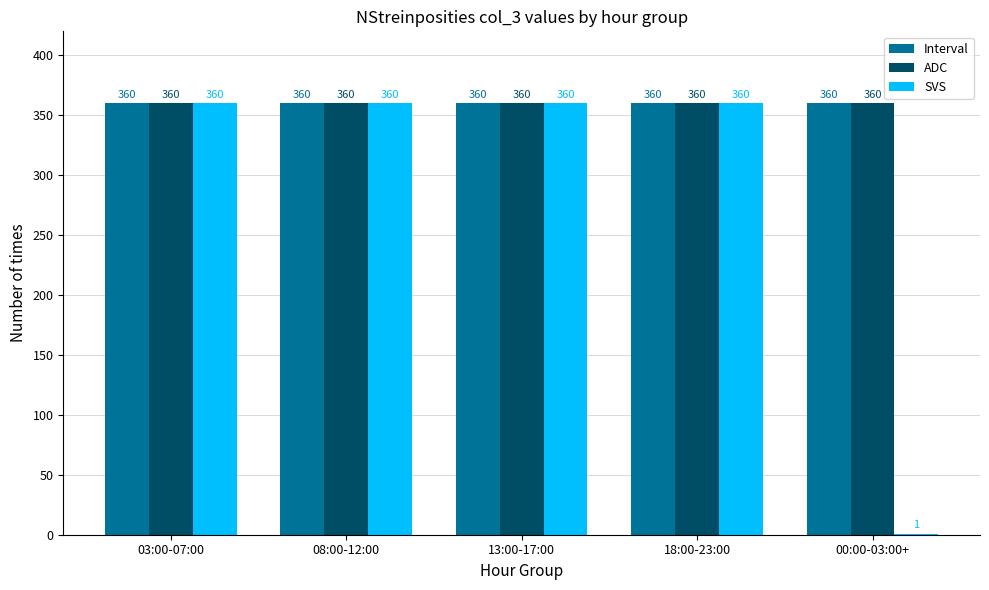

What is the sum of all SVS values?

1441